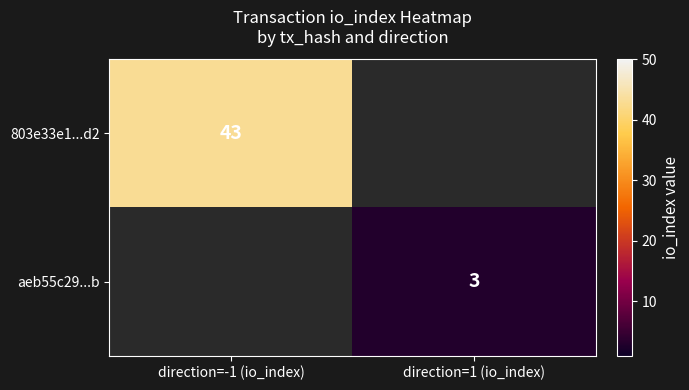

The 803e33e1...d2 series shows 58 at direction=-1 (io_index). True or false?

False